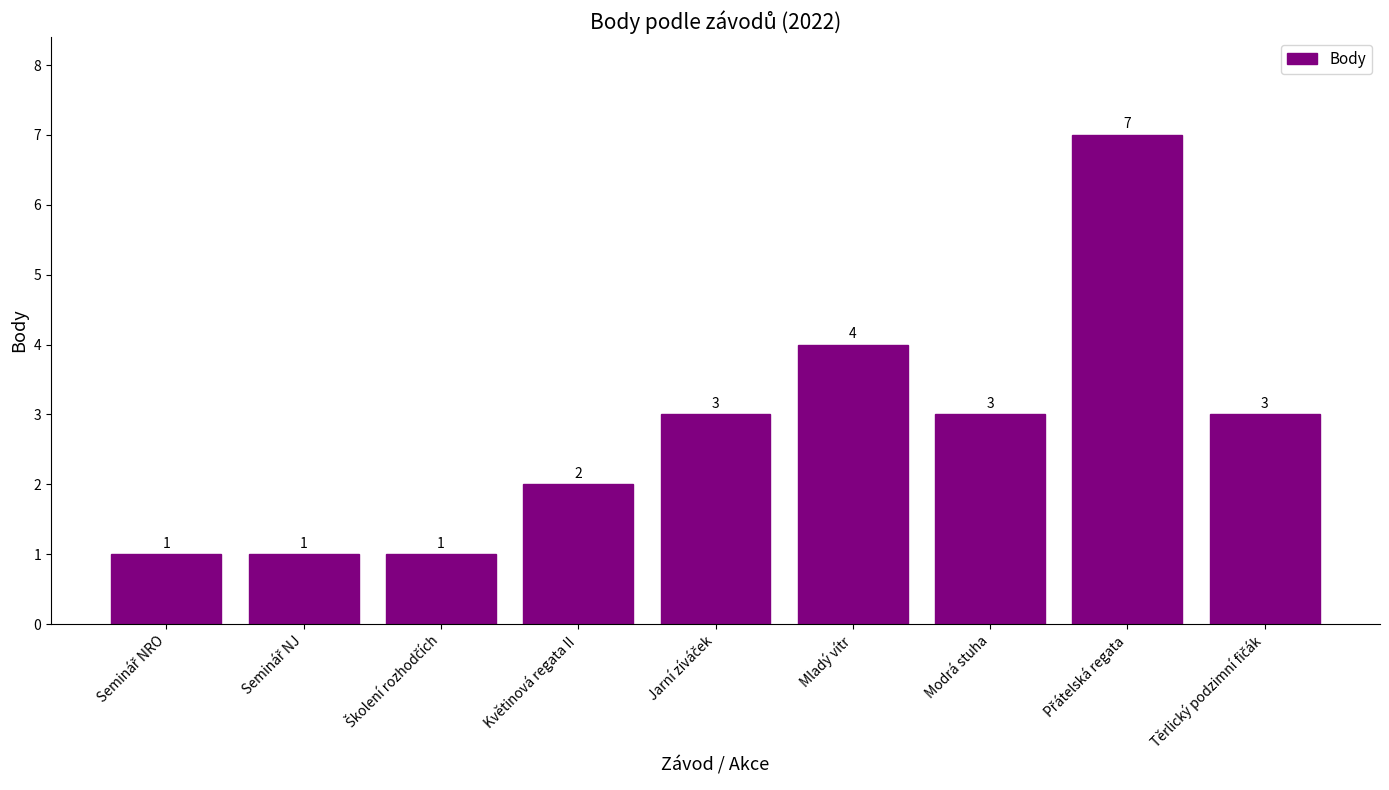

How many categories are shown in the chart?

9